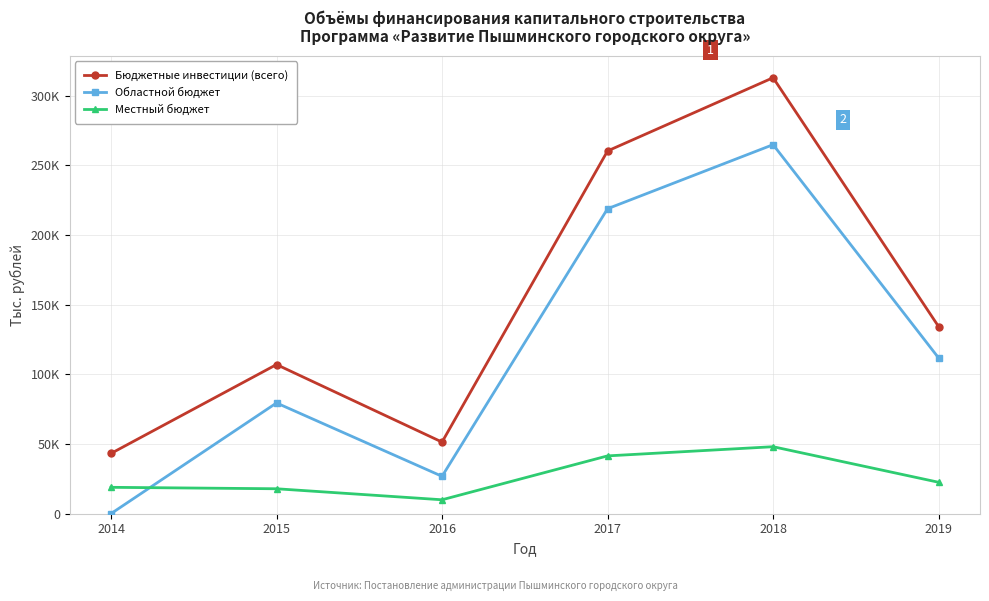

What are all the series names shown in the legend?

Бюджетные инвестиции (всего), Областной бюджет, Местный бюджет